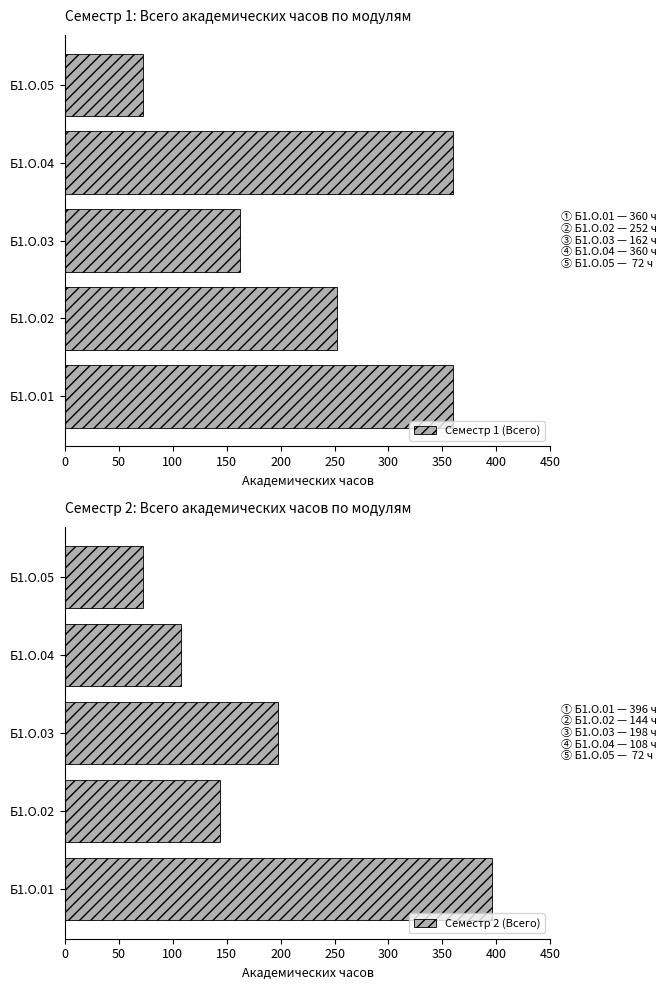

How many bars are there in each group?

2